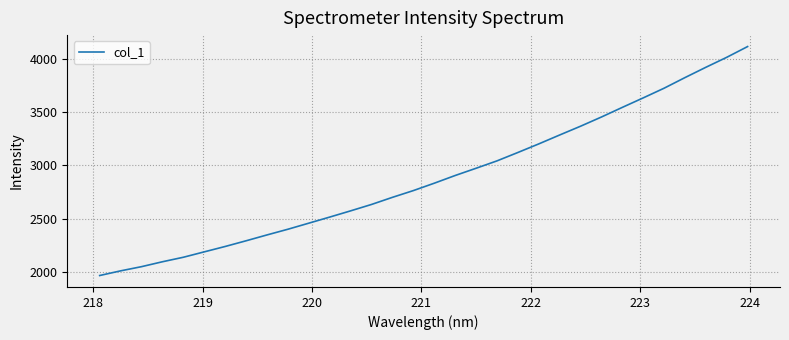

What is the maximum value shown in the chart?

4115.3